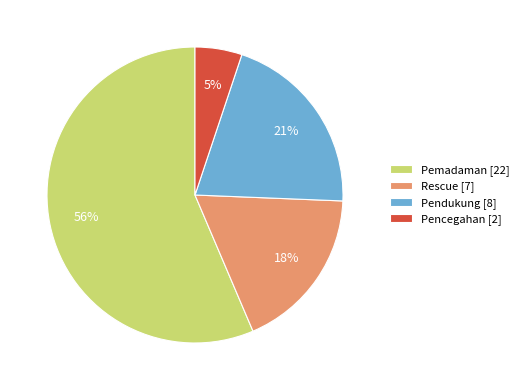

Between Pendukung [8] and Pencegahan [2], which is larger?

Pendukung [8]